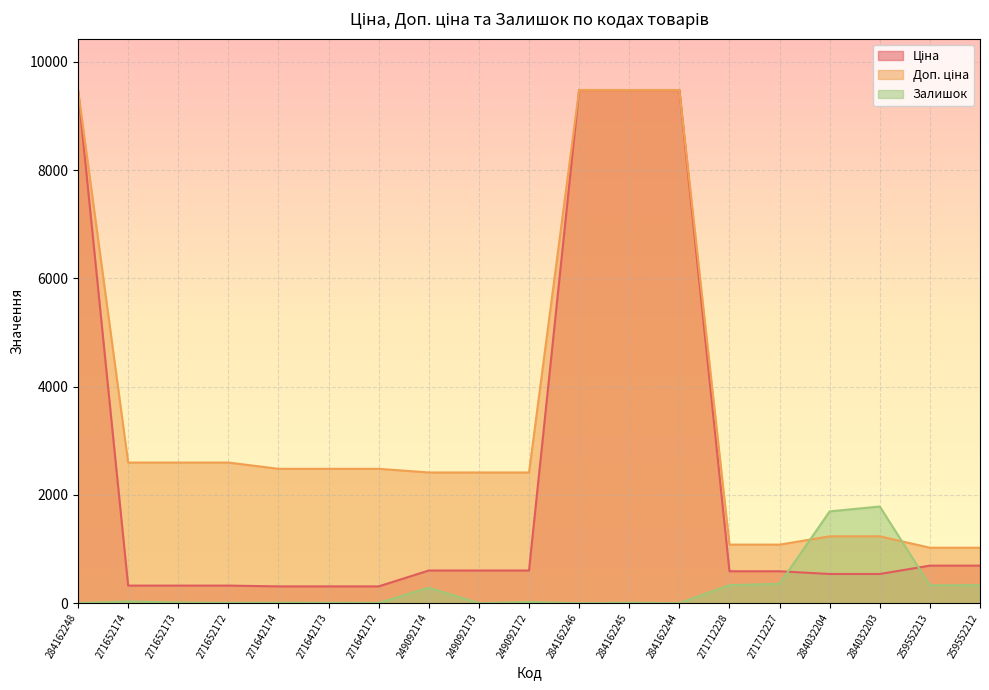

Reading left to right, extract all data points from this chart.

Ціна: 284162248=9480.1	271652174=324.8	271652173=324.8	271652172=324.8	271642174=310.3	271642173=310.3	271642172=310.3	249092174=603.7	249092173=603.7	249092172=603.7	284162246=9480.1	284162245=9480.1	284162244=9480.1	271712228=589.9	271712227=589.9	284032204=539.0	284032203=539.0	259552213=693.7	259552212=693.7
Доп. ціна: 284162248=9480.1	271652174=2598.3	271652173=2598.3	271652172=2598.3	271642174=2482.4	271642173=2482.4	271642172=2482.4	249092174=2414.8	249092173=2414.8	249092172=2414.8	284162246=9480.1	284162245=9480.1	284162244=9480.1	271712228=1081.7	271712227=1081.7	284032204=1235.4	284032203=1235.4	259552213=1024.6	259552212=1024.6
Залишок: 284162248=0.0	271652174=32.0	271652173=12.0	271652172=5.0	271642174=9.0	271642173=7.0	271642172=5.0	249092174=286.0	249092173=0.0	249092172=21.0	284162246=0.0	284162245=8.0	284162244=2.0	271712228=333.0	271712227=359.0	284032204=1696.0	284032203=1786.0	259552213=330.0	259552212=333.0